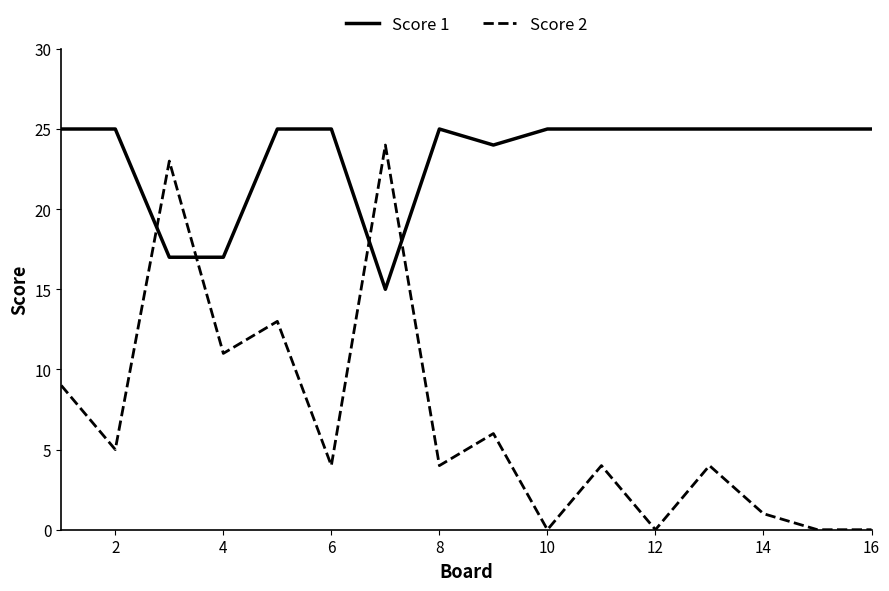

Which series has the largest total across all categories?

Score 1